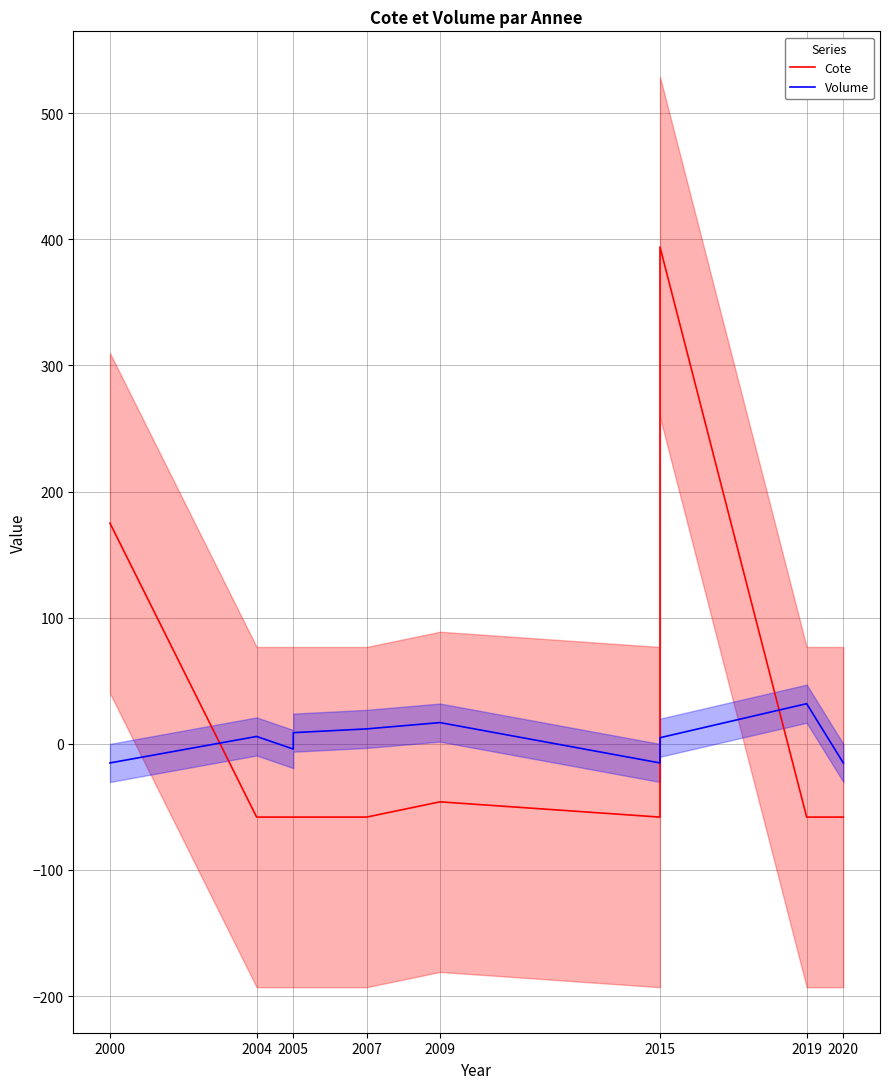

The value of Cote at 2000 is 175.0. True or false?

True